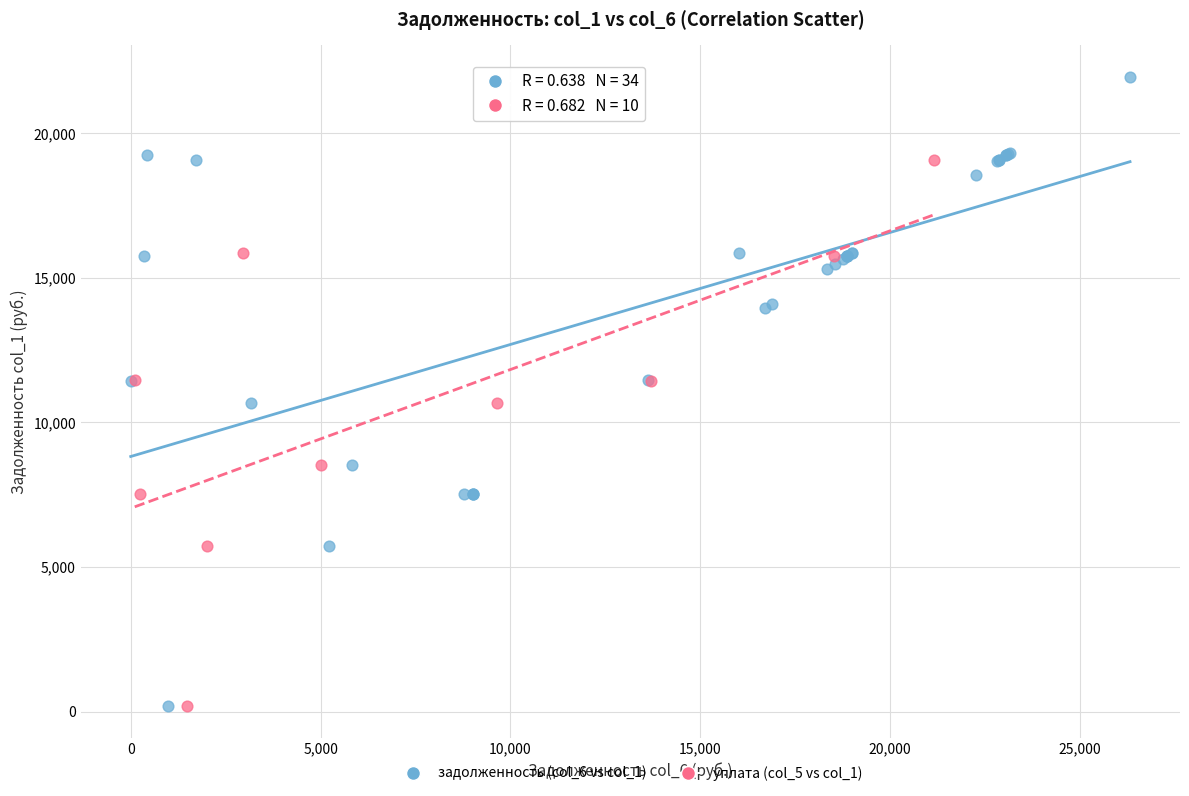

Which series contains the highest Y value?

задолженность (col_6 vs col_1)